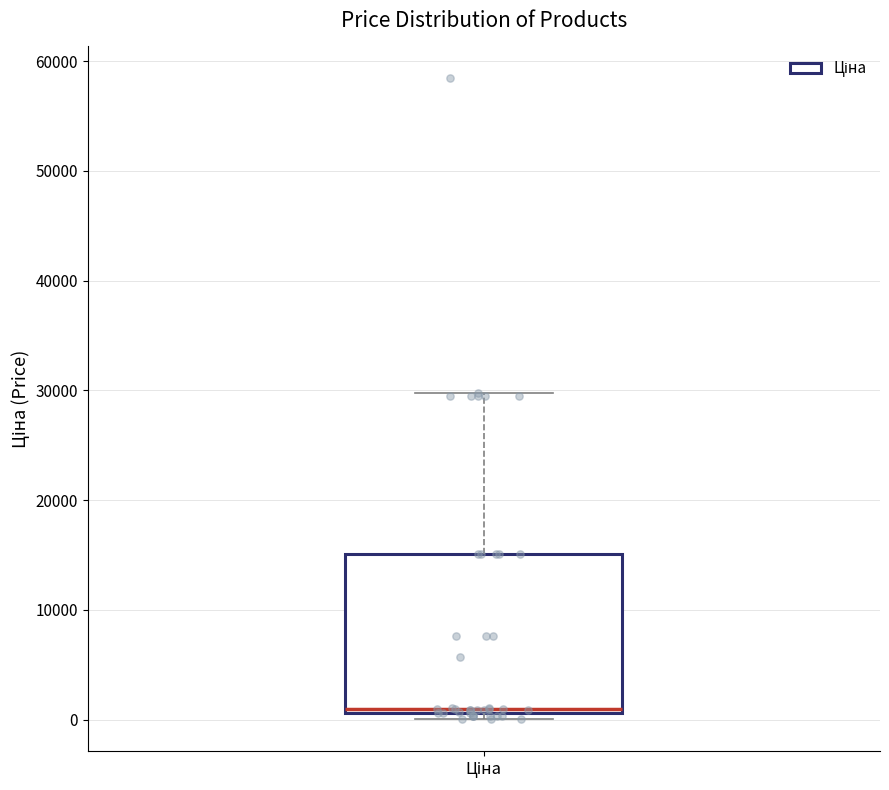

Transcribe this box plot: give where the median line is, the range the box spans, and where the two whiskers end, as read against the y-axis. The values are not printed on the chart, so give them approximately, as read against the axis.

median 1000 (just above the box's lower edge), box 1000 to 15000, whiskers 0 to 30000